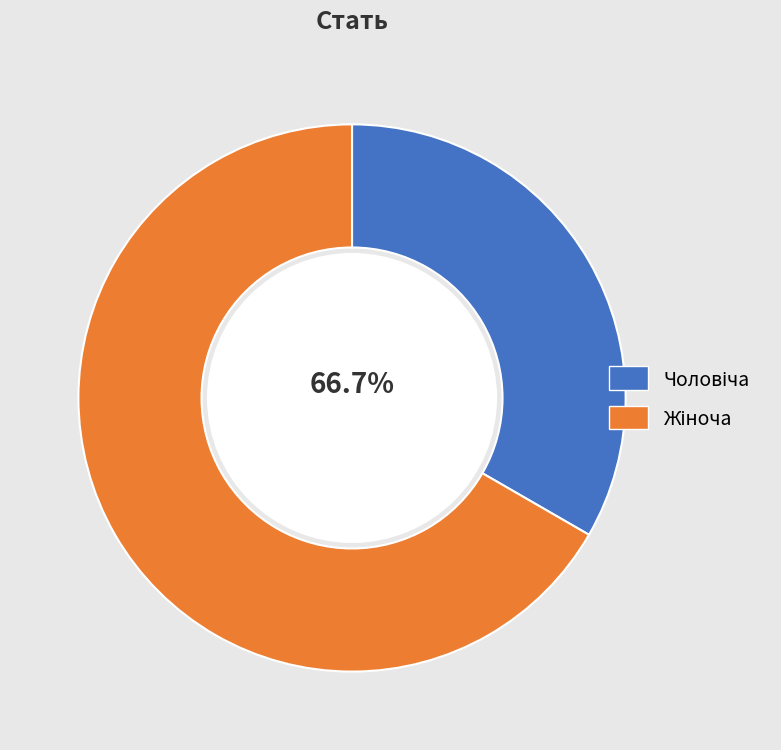

Rank the categories by value from lowest to highest.

Чоловіча, Жіноча